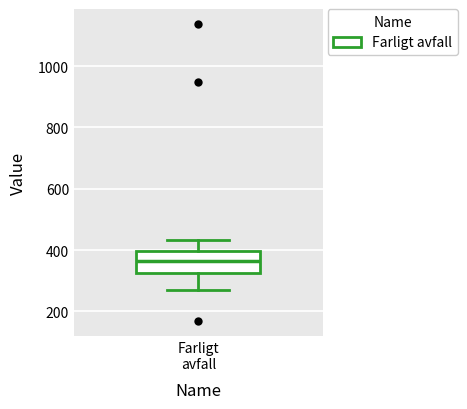

Transcribe this box plot: give where the median line is, the range the box spans, and where the two whiskers end, as read against the y-axis. The values are not printed on the chart, so give them approximately, as read against the axis.

median 360, box 320 to 400, whiskers 280 to 440